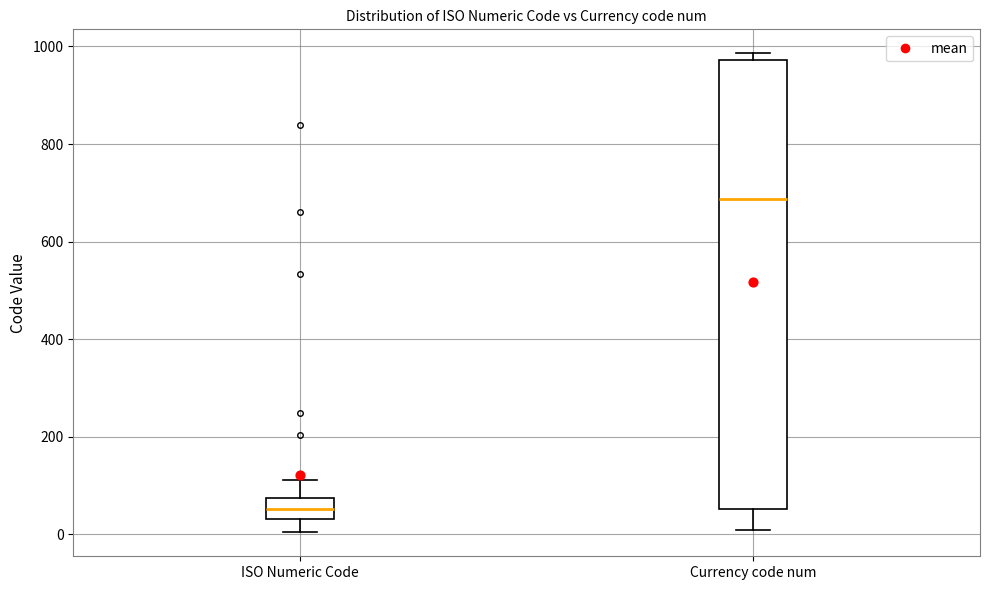

Where does the upper whisker of the box for ISO Numeric Code end on the y-axis? The values are not printed on the chart, so give them approximately, as read against the axis.

120